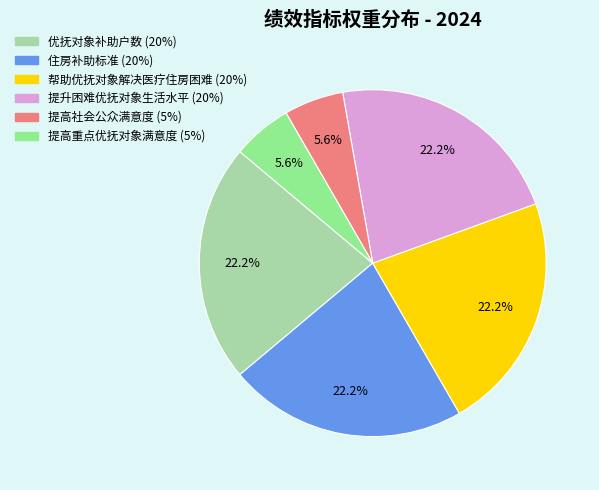

How many segments does this pie chart have?

6